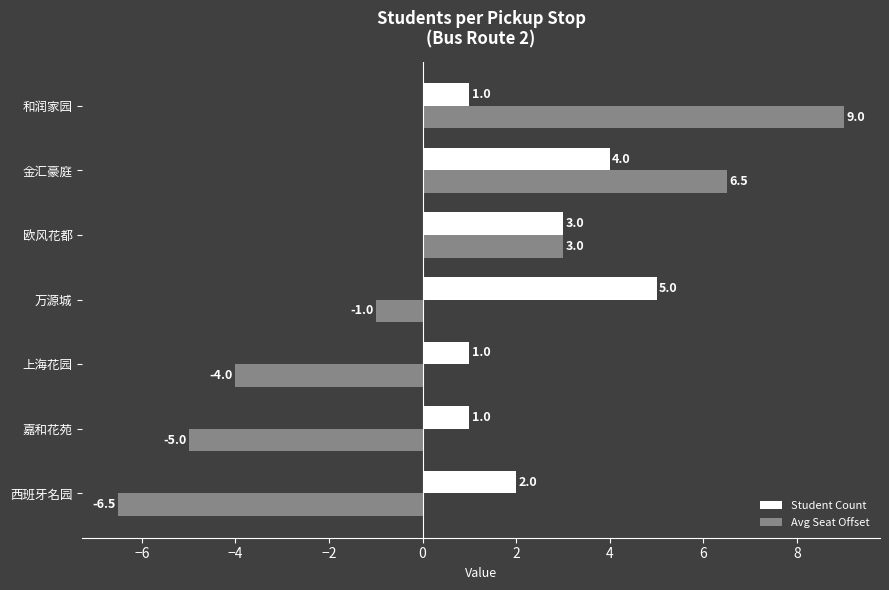

Rank the series by their maximum value, from lowest to highest.

Student Count, Avg Seat Offset